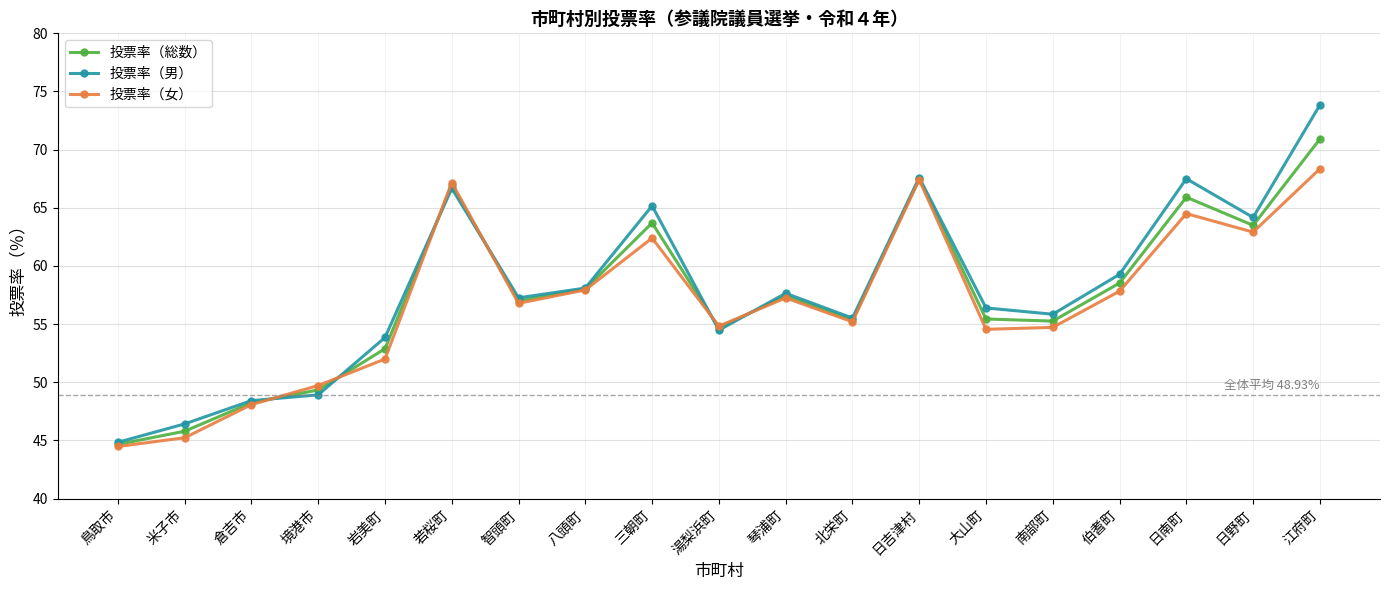

At which category does 投票率（総数） reach its first local valley?

智頭町